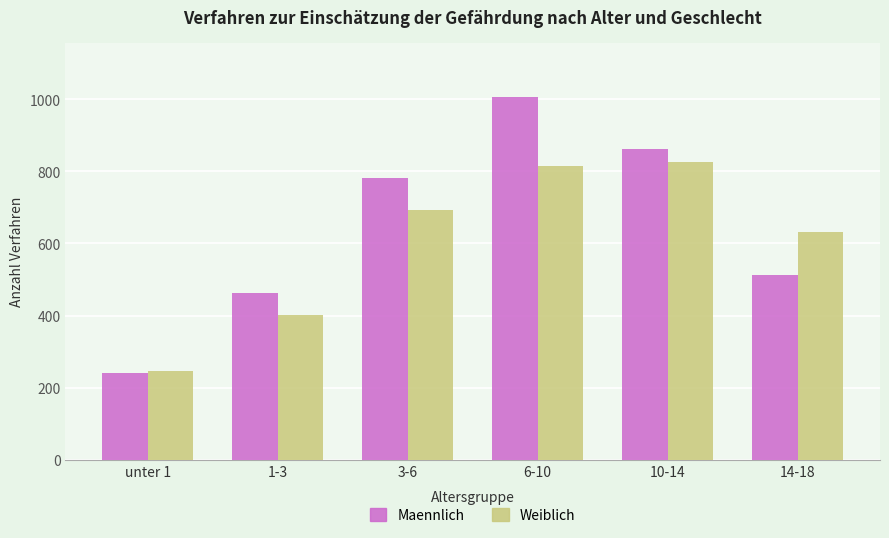

What is the label of the 2nd bar from the right?

10-14